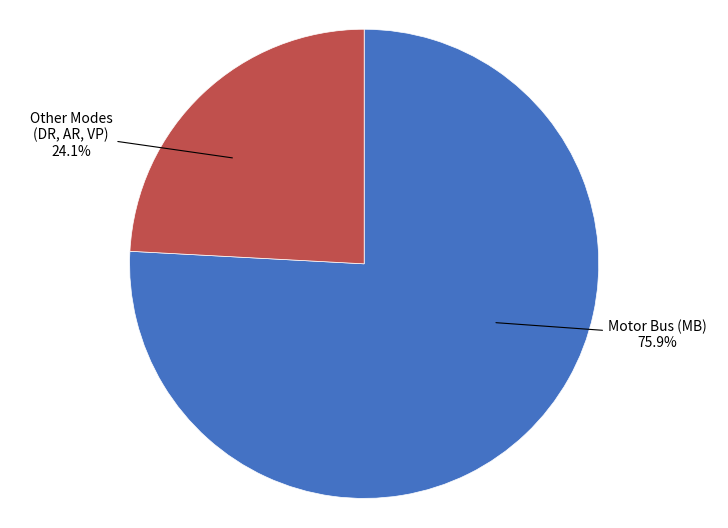

Which category has the smallest portion of the pie?

Other Modes (DR, AR, VP)